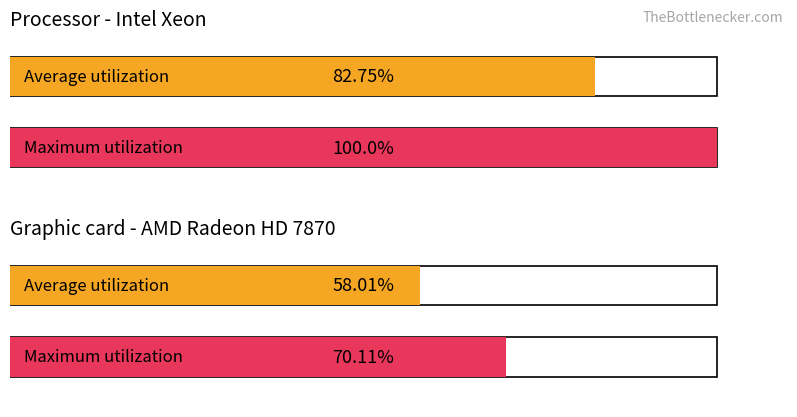

How many data points does each series have?

2